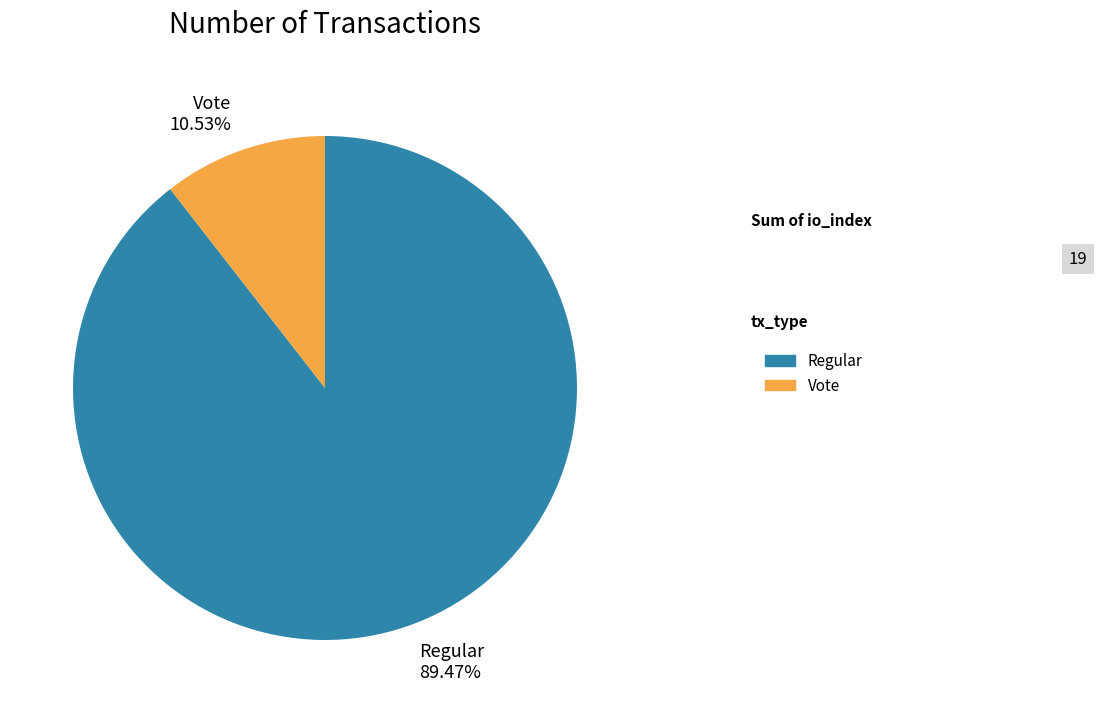

Is it true that Regular is 89% of the pie?

True